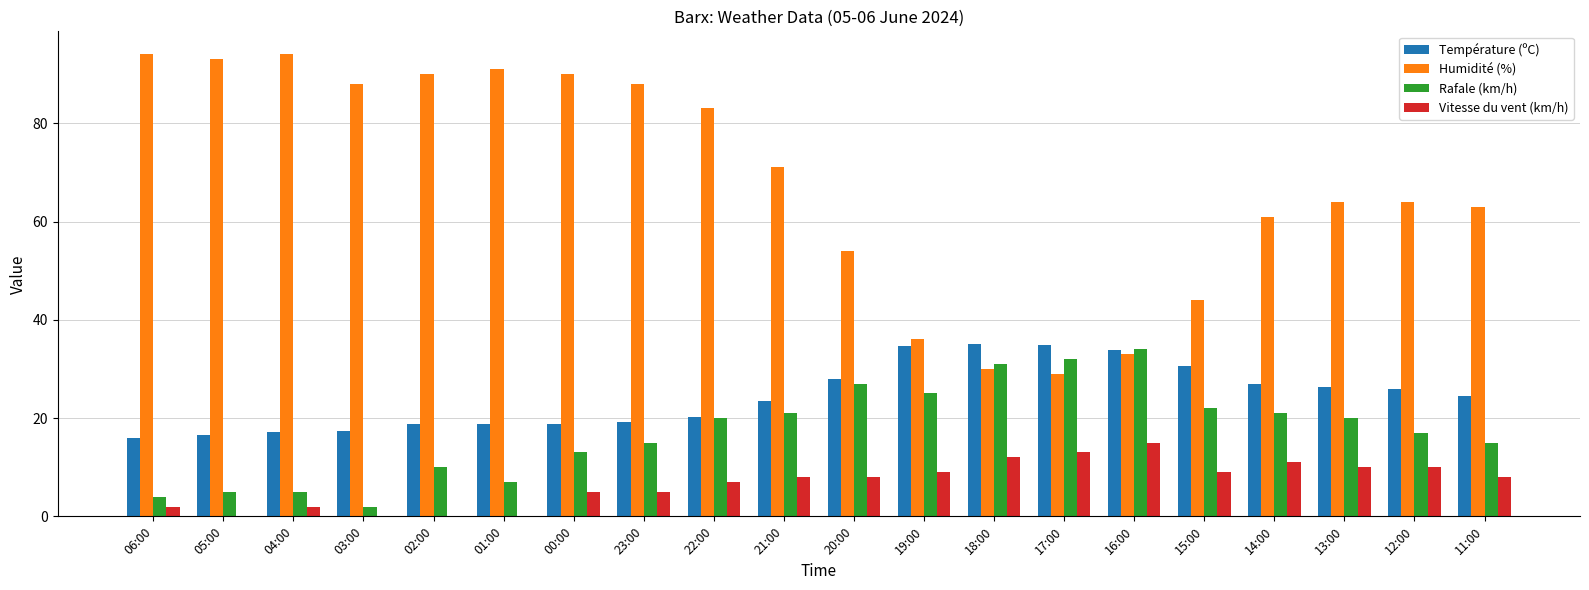

What is the total value across all series at 01:00?

116.7